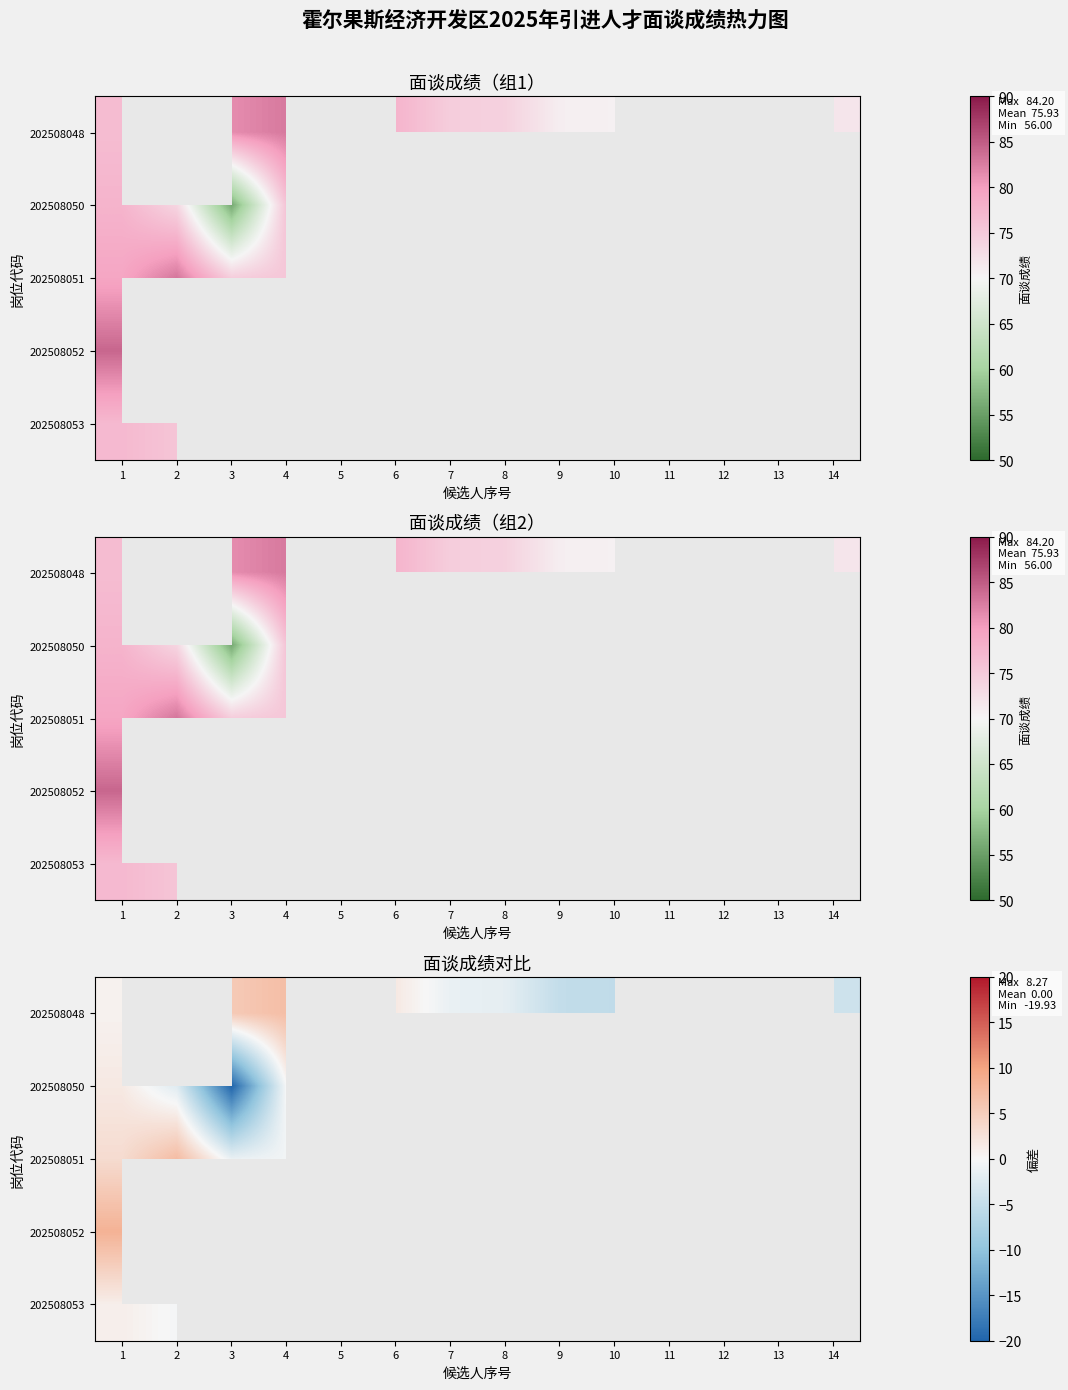

What is the minimum value for 202508051?

-2.1